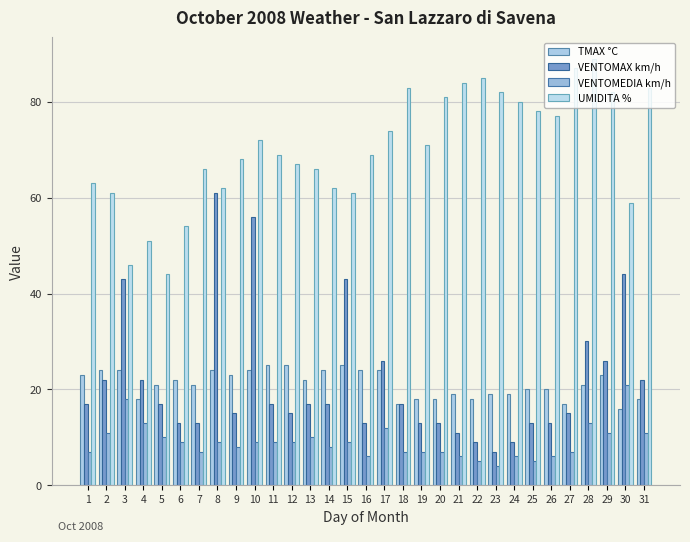

Where does the TMAX °C series first go above 21?

1